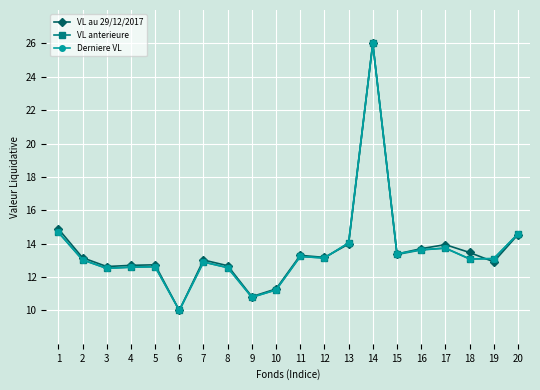

What is the difference between the Derniere VL values at 15 and 13?

0.7